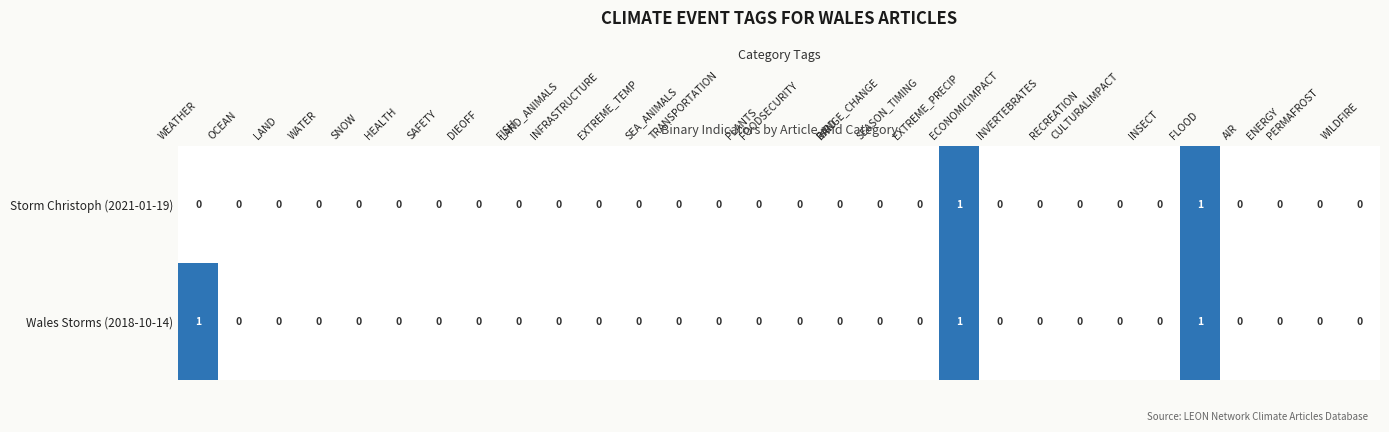

Rank the series by their average value, from highest to lowest.

Wales Storms (2018-10-14), Storm Christoph (2021-01-19)